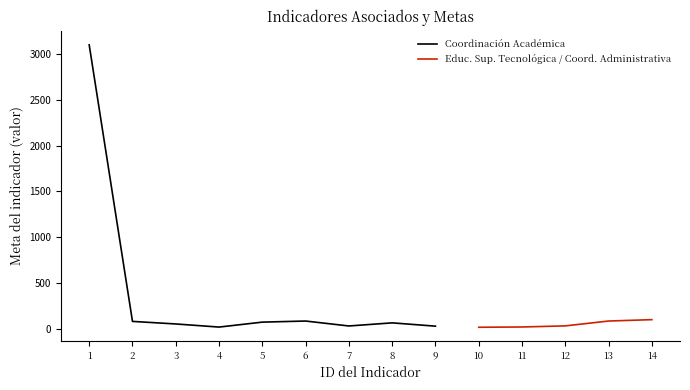

True or false: Meta del indicador and ID intersect in this chart.

False